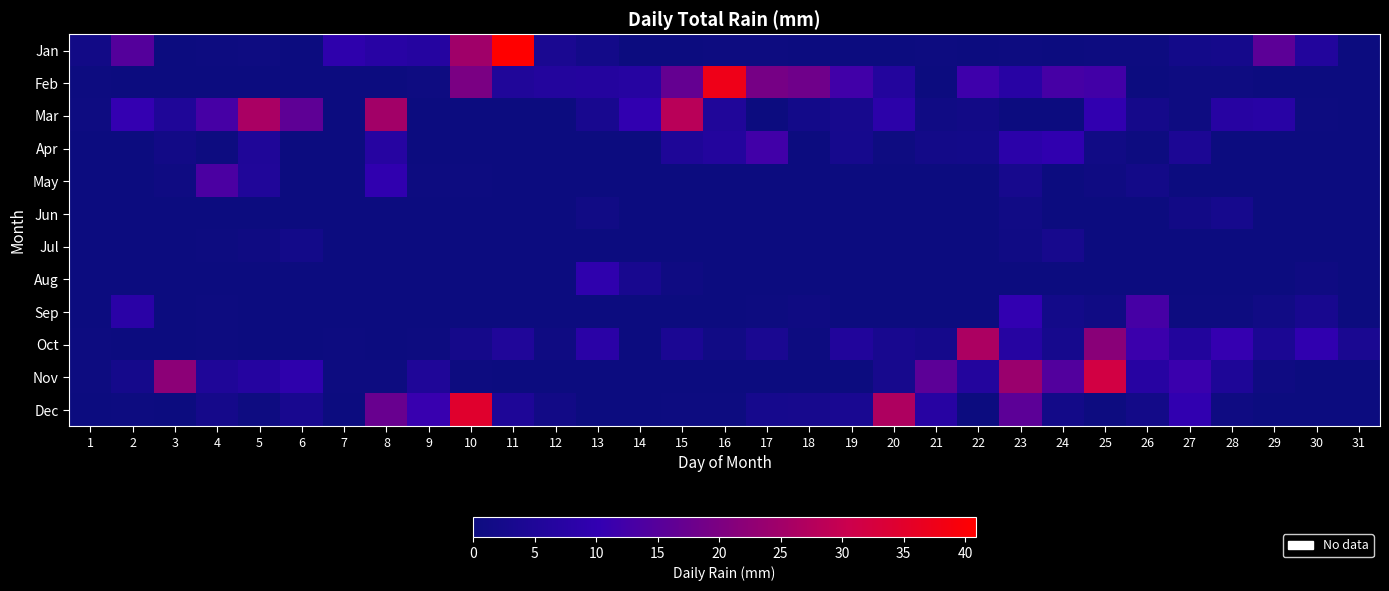

Which has a higher value, 28 or 25?

28